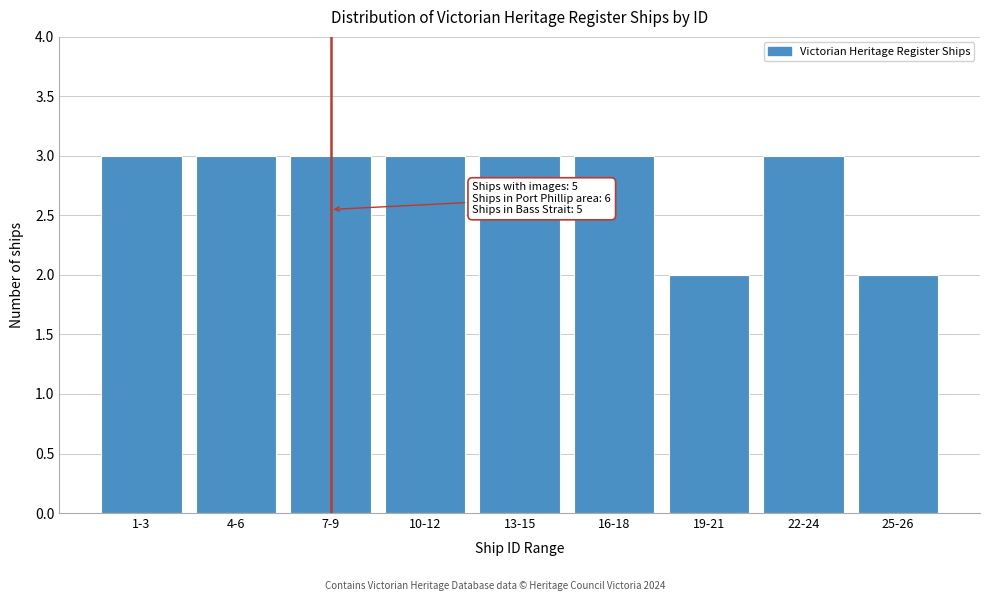

Reading left to right, what are all the values shown in this chart?

3	3	3	3	3	3	2	3	2